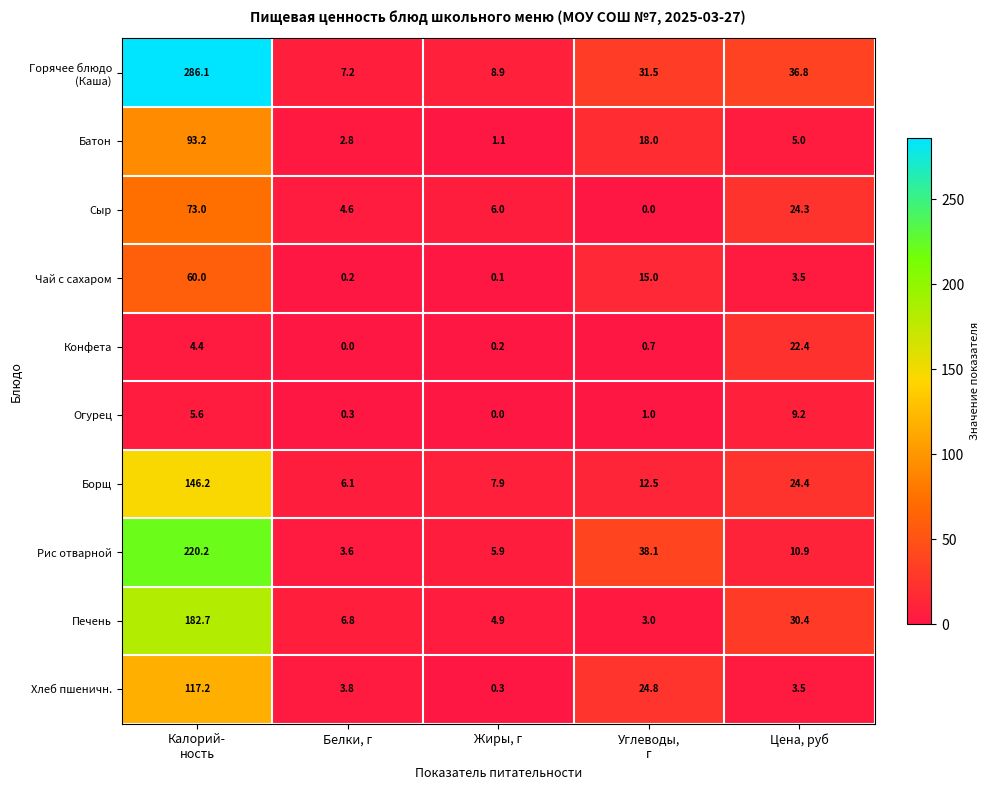

Is it true that Сыр equals 4.6 at Белки, г?

True